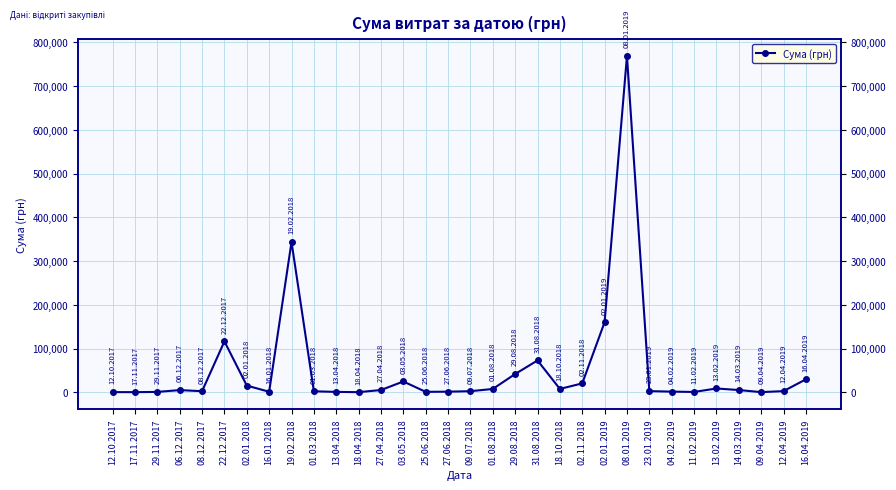

What is the minimum value shown in the chart?

578.0